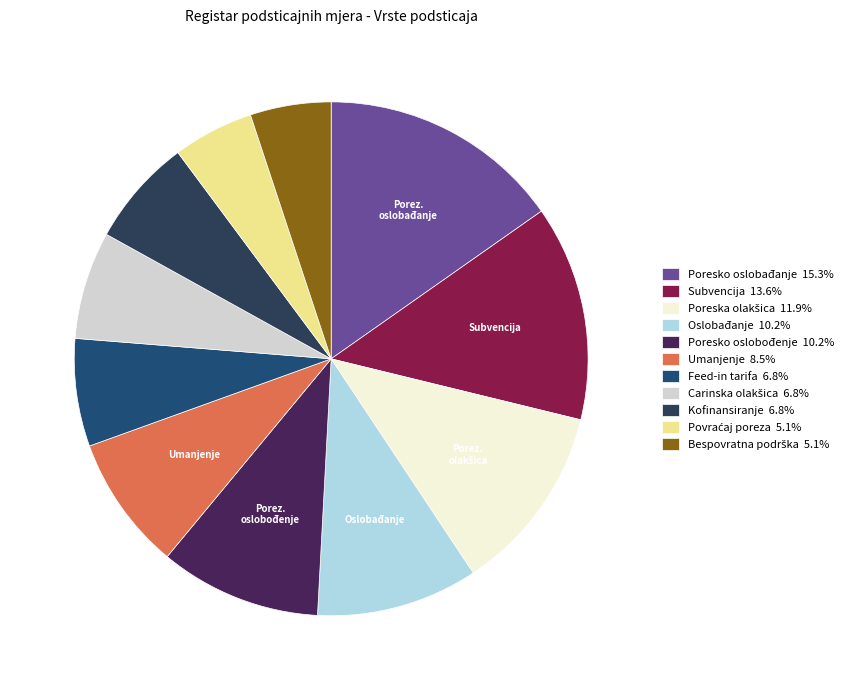

What is the largest slice in the pie chart?

Poresko oslobađanje